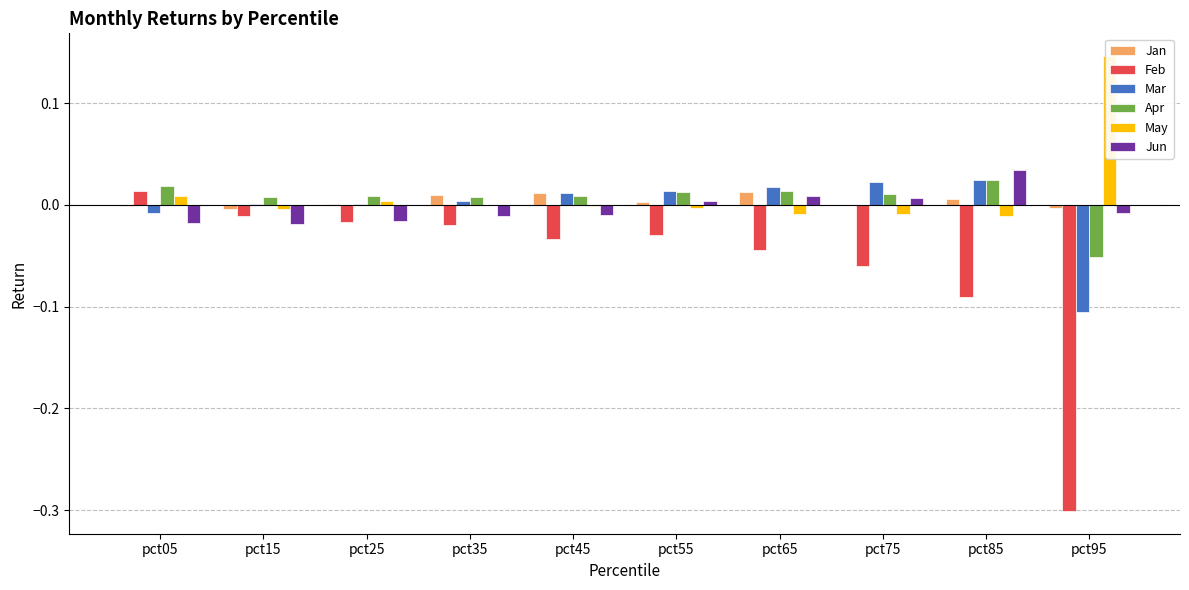

At which label is Mar closest to 0?

pct25